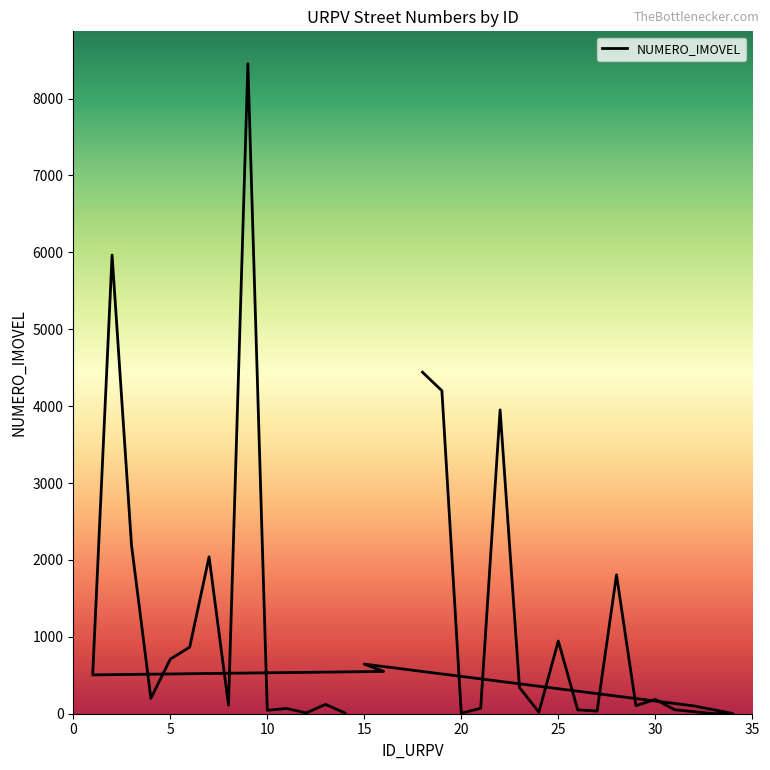

Reading left to right, transcribe all the data shown in this chart.

4441	4200	5	72	3951	340	20	945	50	35	1806	105	186	52	1	2	101	645	550	505	5965	2195	200	710	865	2040	110	8451	45	68	10	121	10